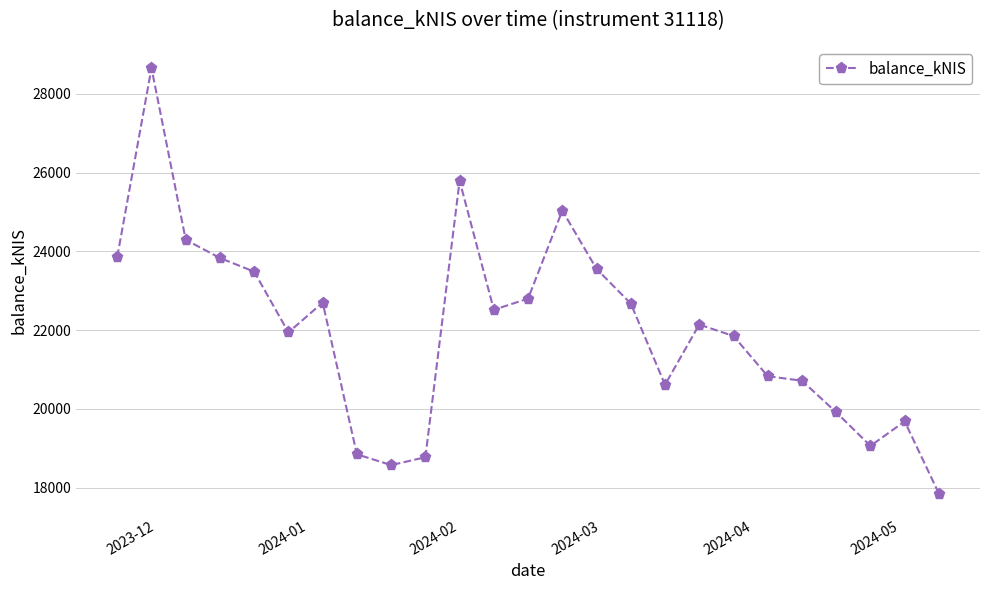

What is the value of the 15th point from the left?

23552.8